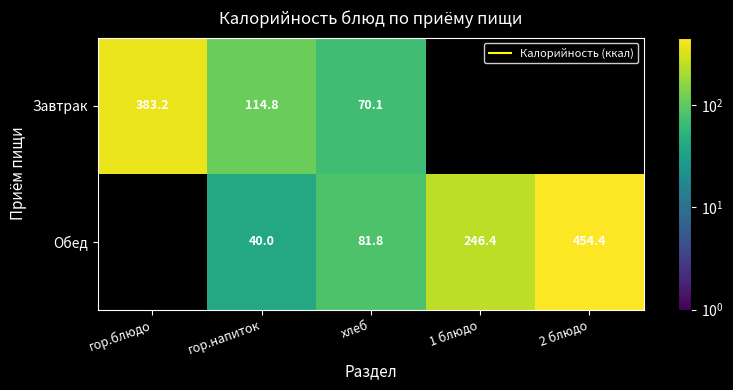

What is the sum of the Завтрак values at гор.блюдо and хлеб?

453.3